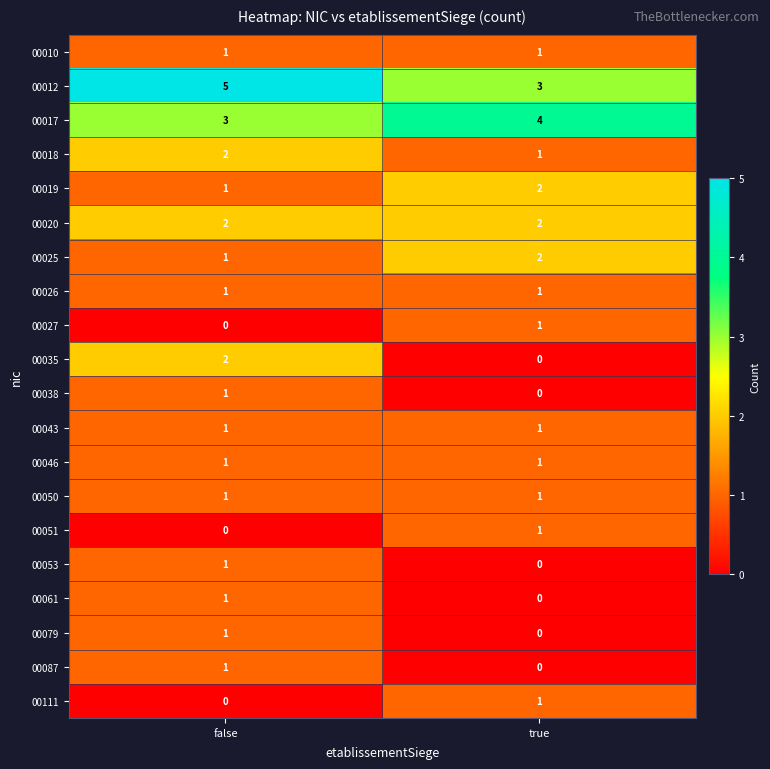

Is the value of 00050 at false greater than the value of 00025 at true?

No